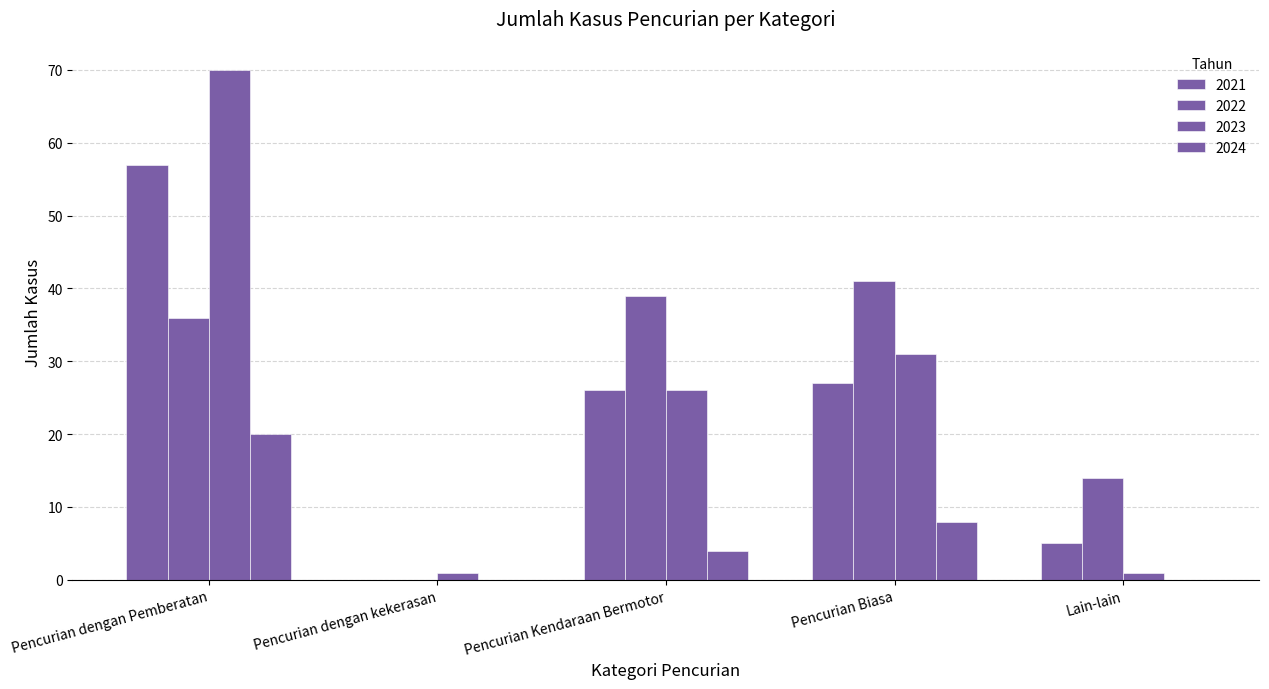

What is the greatest value displayed?

70